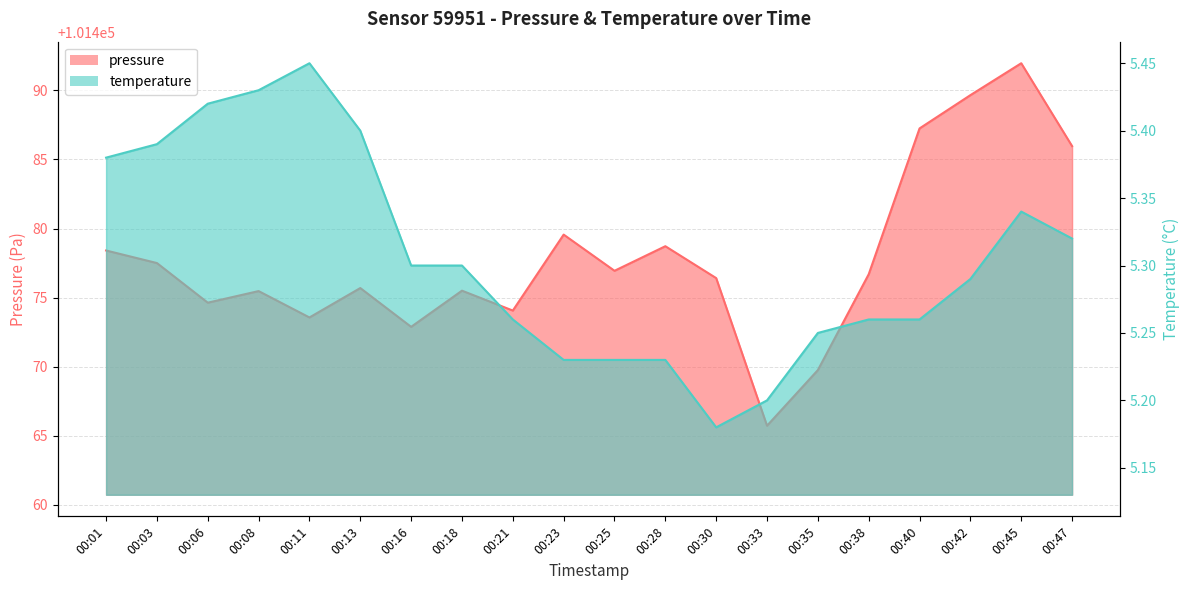

The pressure series shows 101492.0 at 00:45. True or false?

True